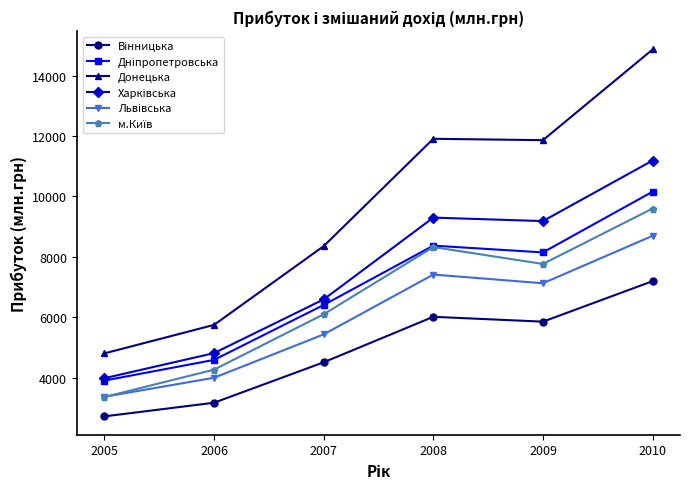

Which category has the highest value across all series?

2010